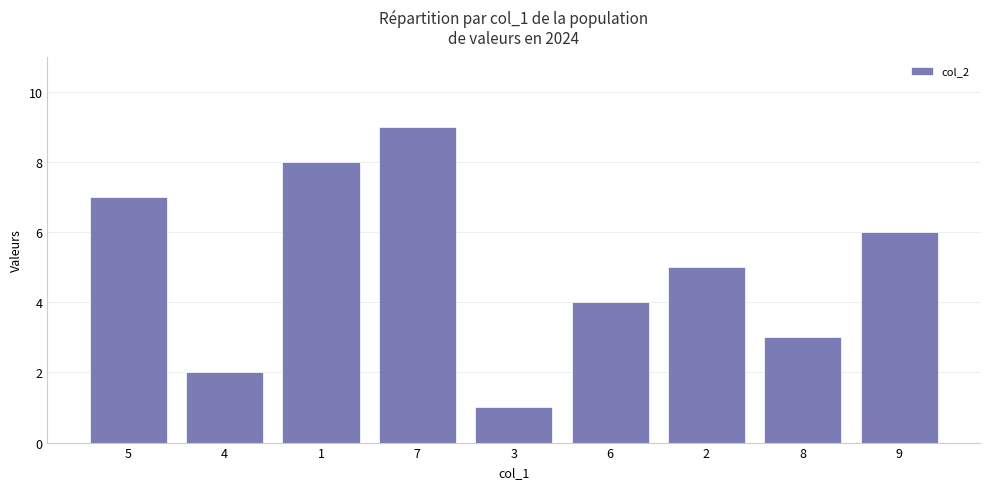

What is the minimum value shown in the chart?

1